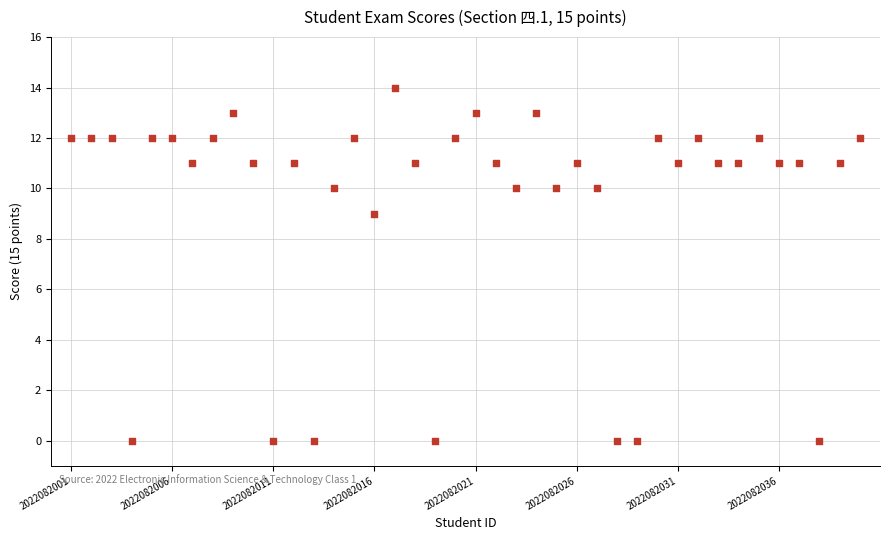

What is the range of X values (max minus min)?

39